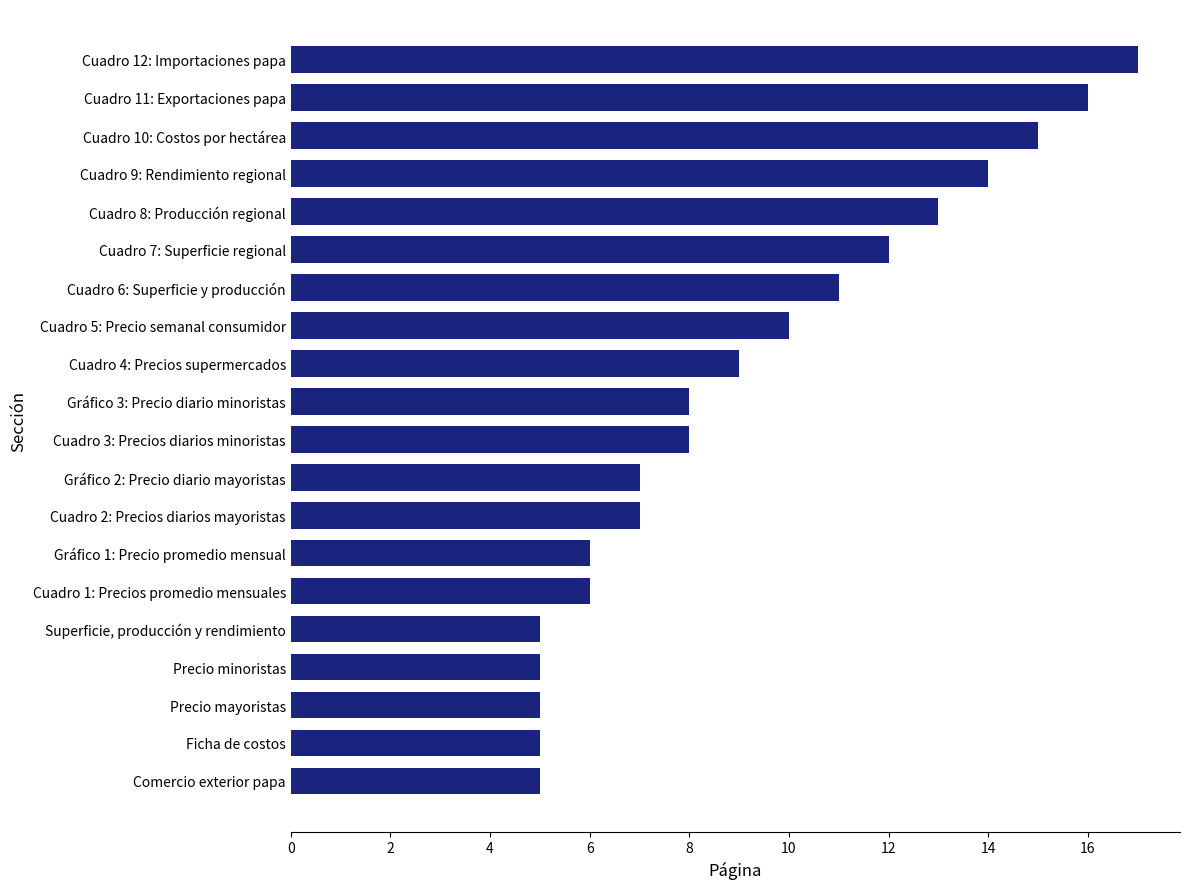

What is the label of the 8th bar from the bottom?

Cuadro 2: Precios diarios mayoristas